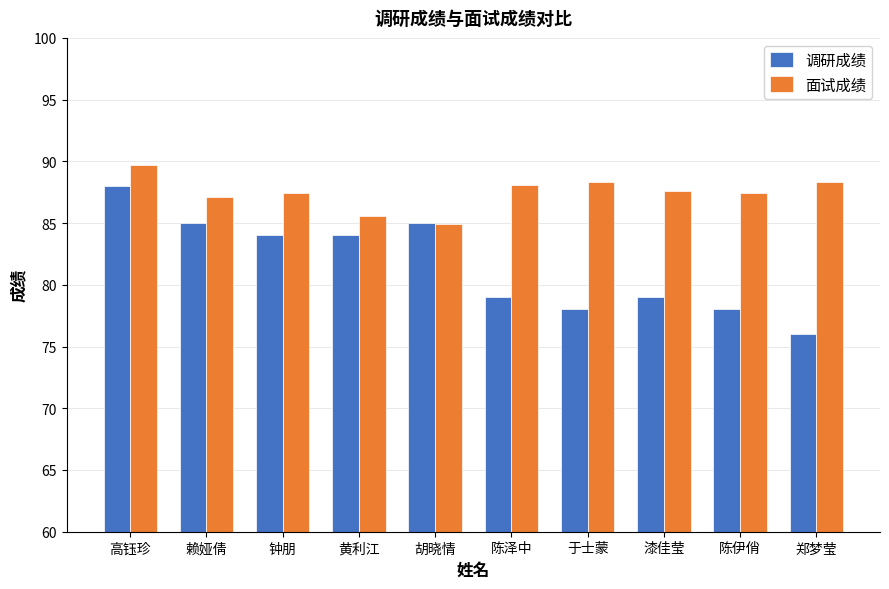

Which label corresponds to the smallest value in the chart?

郑梦莹